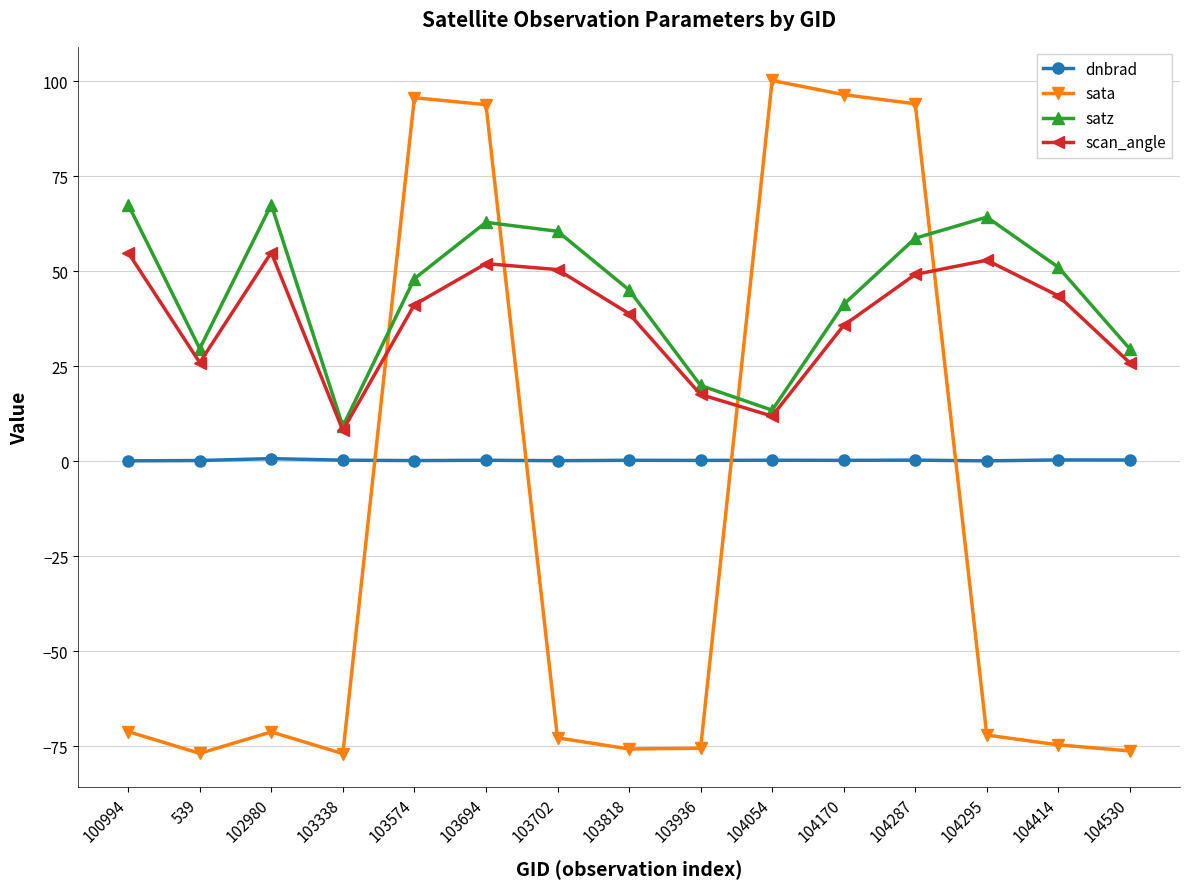

The sata series shows 61.3 at 104287. True or false?

False